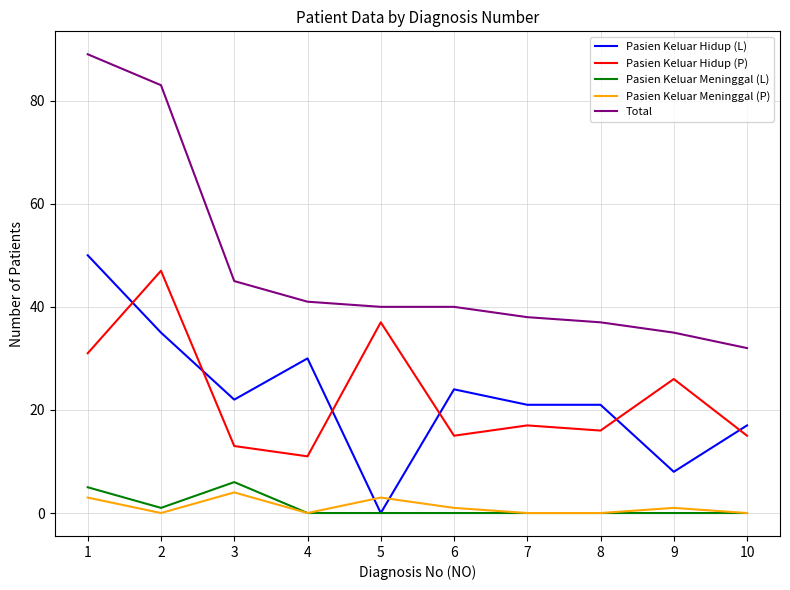

What are all the series names shown in the legend?

Pasien Keluar Hidup (L), Pasien Keluar Hidup (P), Pasien Keluar Meninggal (L), Pasien Keluar Meninggal (P), Total